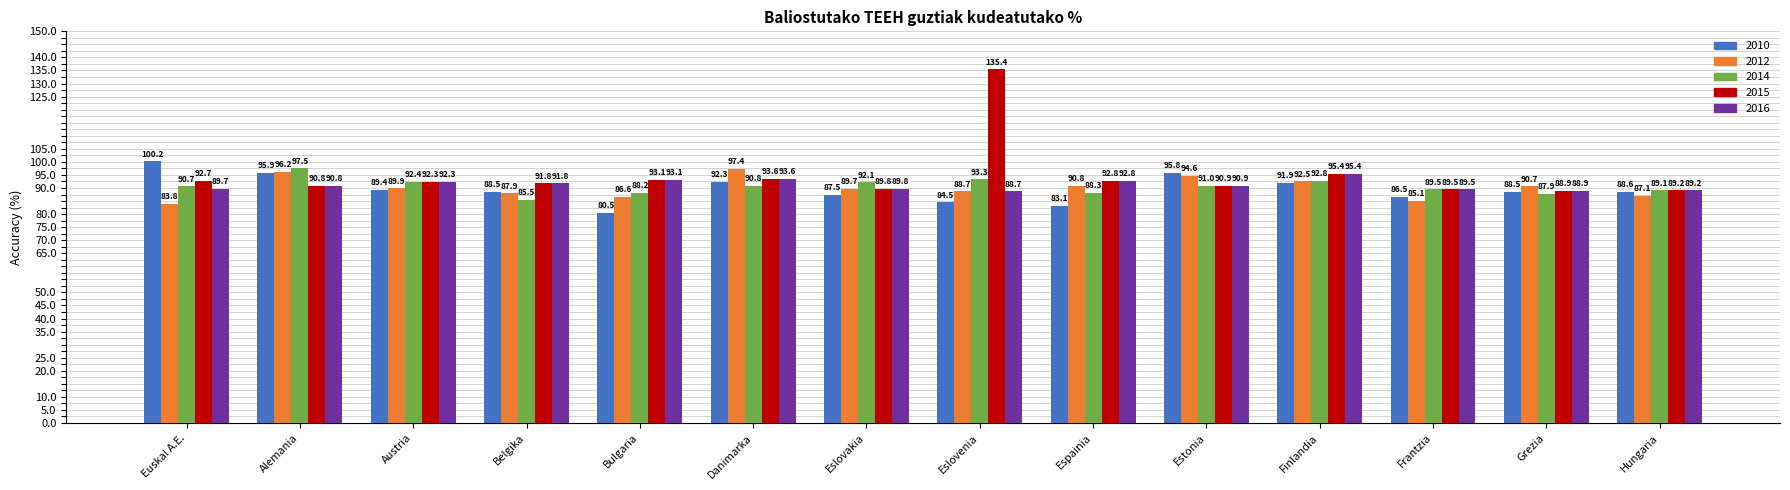

Which category has the lowest value across all series?

Bulgaria